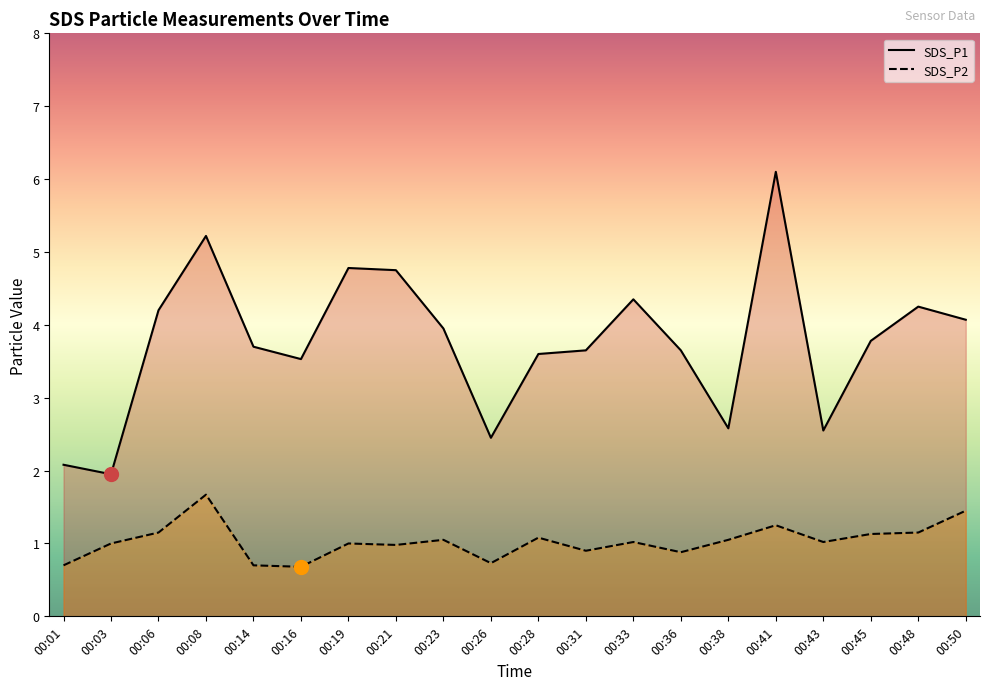

What are all the series names shown in the legend?

SDS_P1, SDS_P2